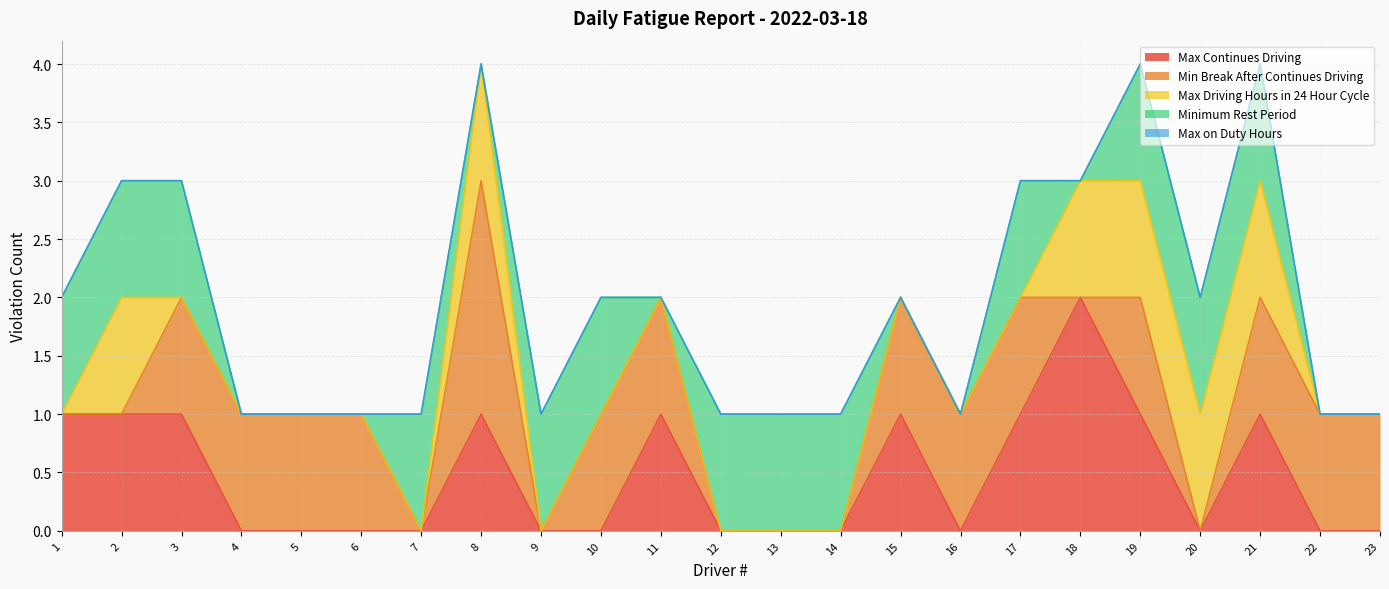

What is the average value of the Min Break After Continues Driving series?

1